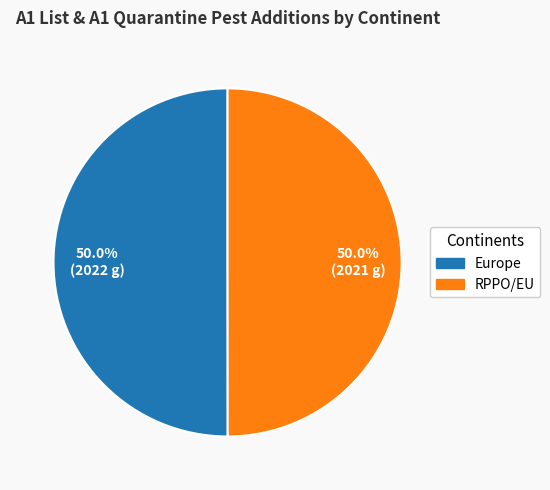

Approximately how many times larger is the value at RPPO/EU compared to Europe?

1.0